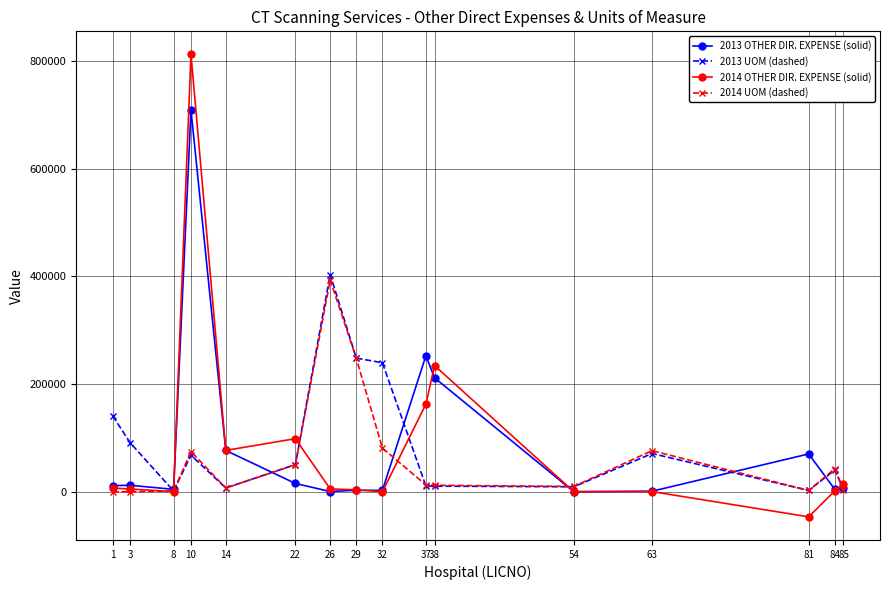

Which series has the largest range (max minus min)?

2014 OTHER DIR. EXPENSE (solid)